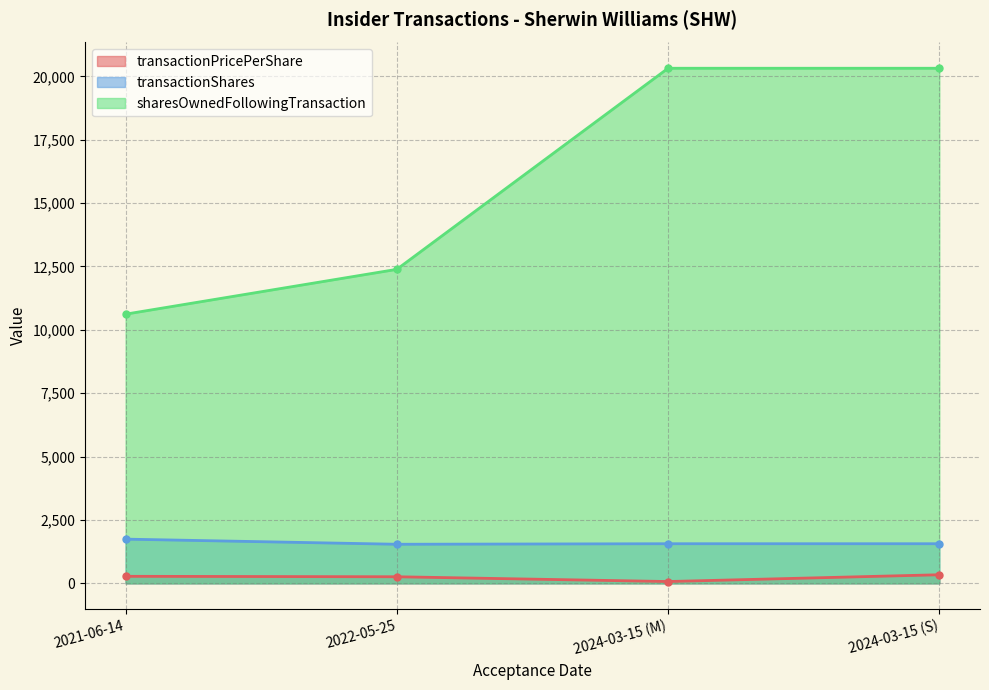

True or false: transactionShares has a value of 789.3 at 2024-03-15 (S).

False